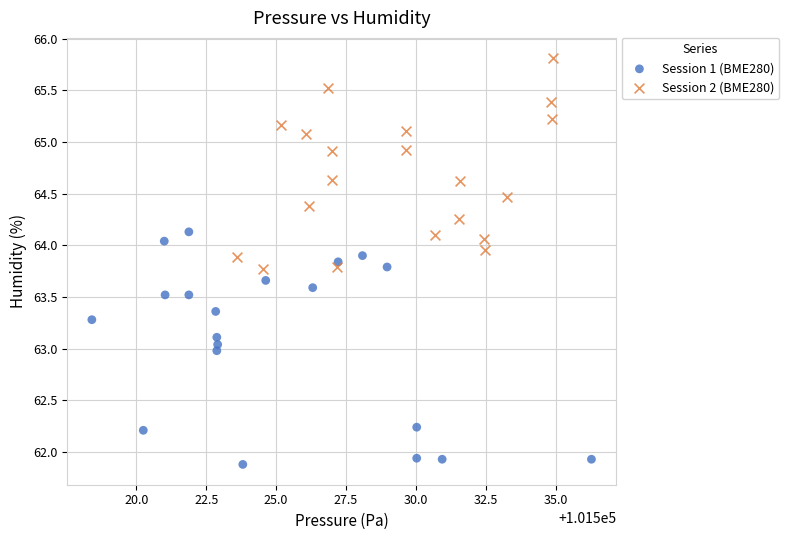

Which series has the widest spread of Y values?

Session 1 (BME280)